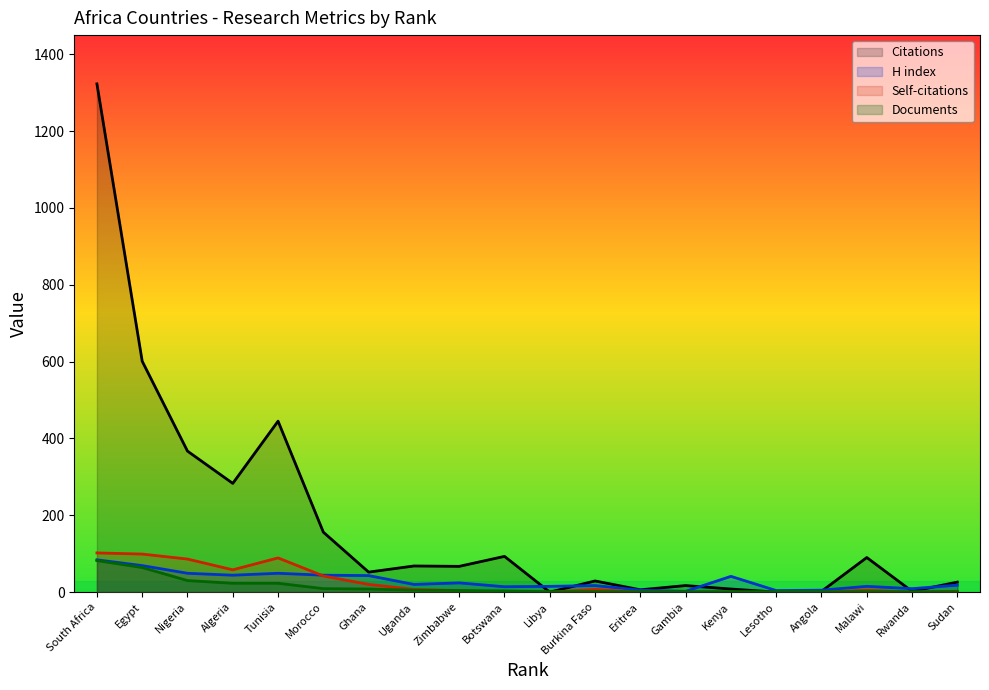

Reading right to left, extract all data points from this chart.

Citations: 26	2	90	2	0	8	17	6	29	0	93	67	68	52	156	445	283	367	601	1323
H index: 18	9	15	5	4	41	2	5	17	15	14	24	20	43	44	49	44	49	69	84
Self-citations: 2	0	5	0	0	0	0	0	7	0	0	4	7	20	42	89	58	86	99	102
Documents: 1	1	1	1	1	1	1	1	1	1	3	4	5	8	9	23	23	30	64	82